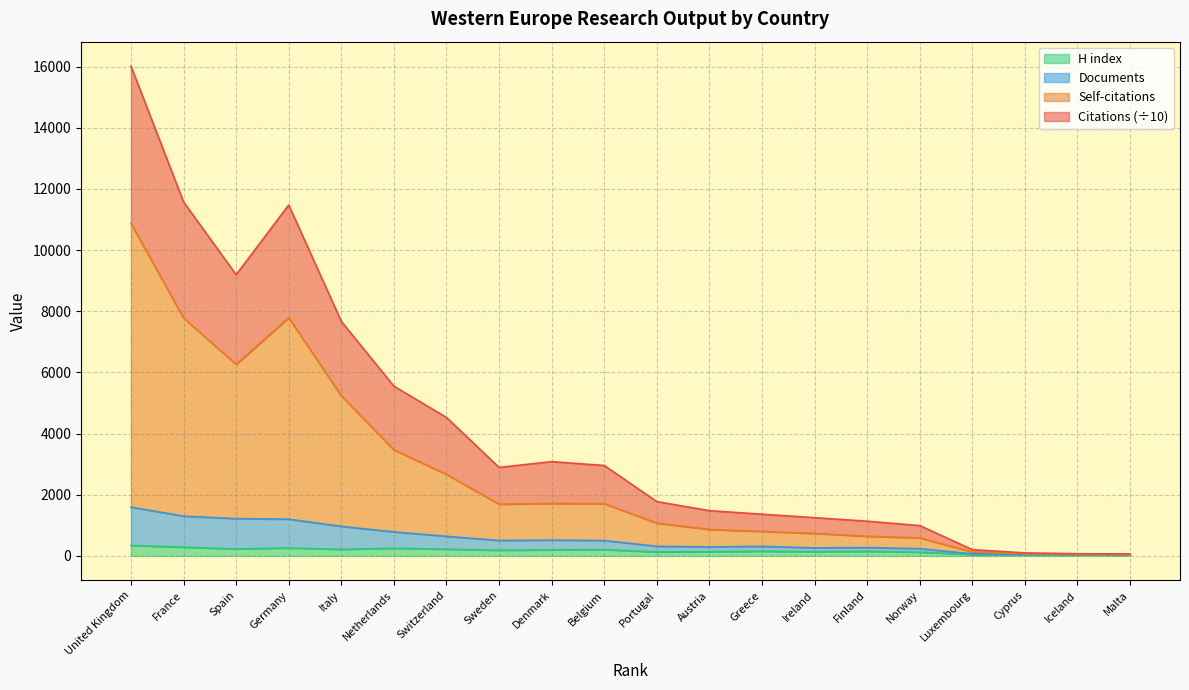

How many interior local valleys does the Citations series have?

2